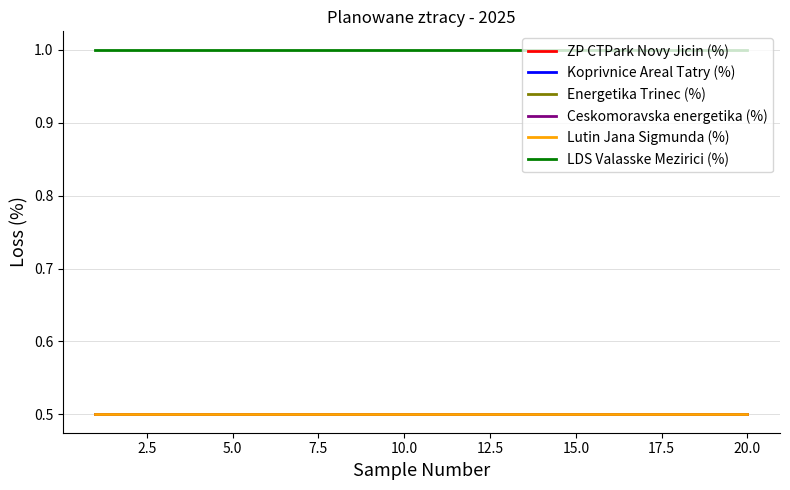

True or false: Lutin Jana Sigmunda (%) and Koprivnice Areal Tatry (%) intersect in this chart.

False